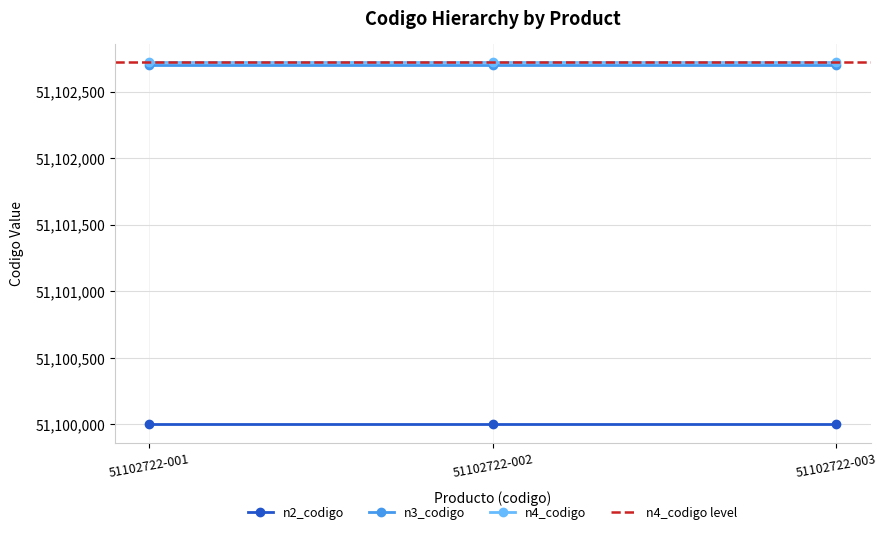

Between 51102722-003 and 51102722-002, which is larger?

51102722-003